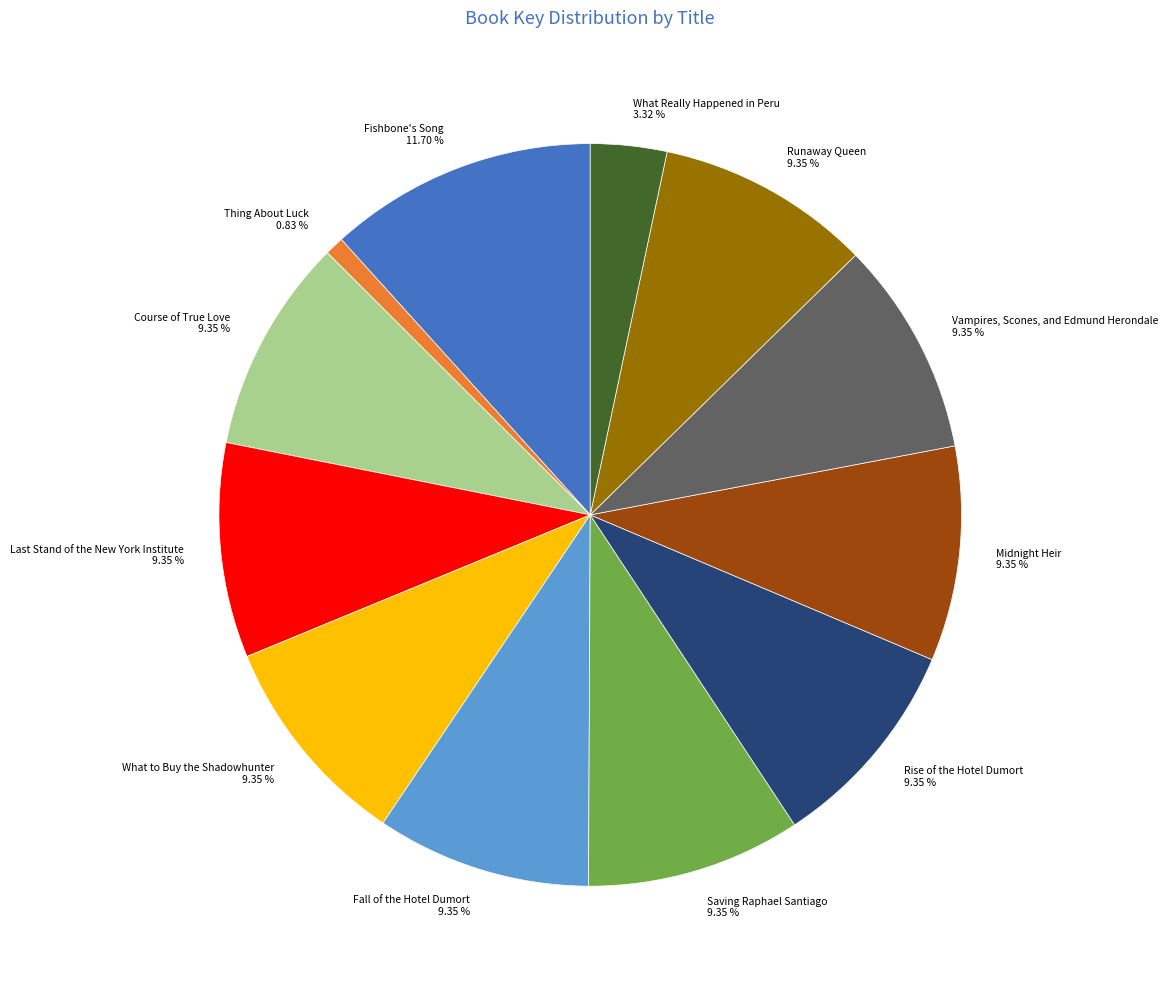

Which category has the biggest portion of the pie?

Fishbone's Song